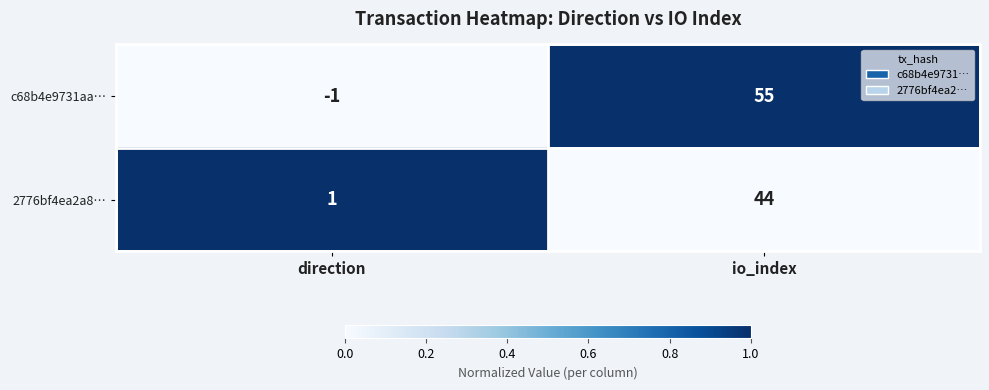

The 2776bf4ea2a8… series shows 11 at io_index. True or false?

False